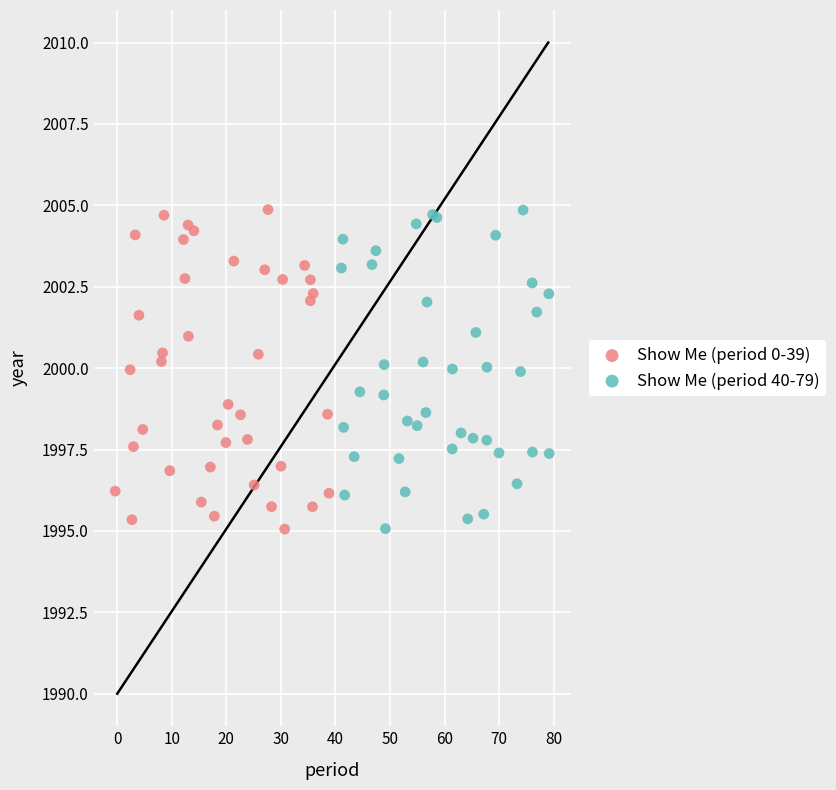

What are all the series names shown in the legend?

Show Me (period 0-39), Show Me (period 40-79)